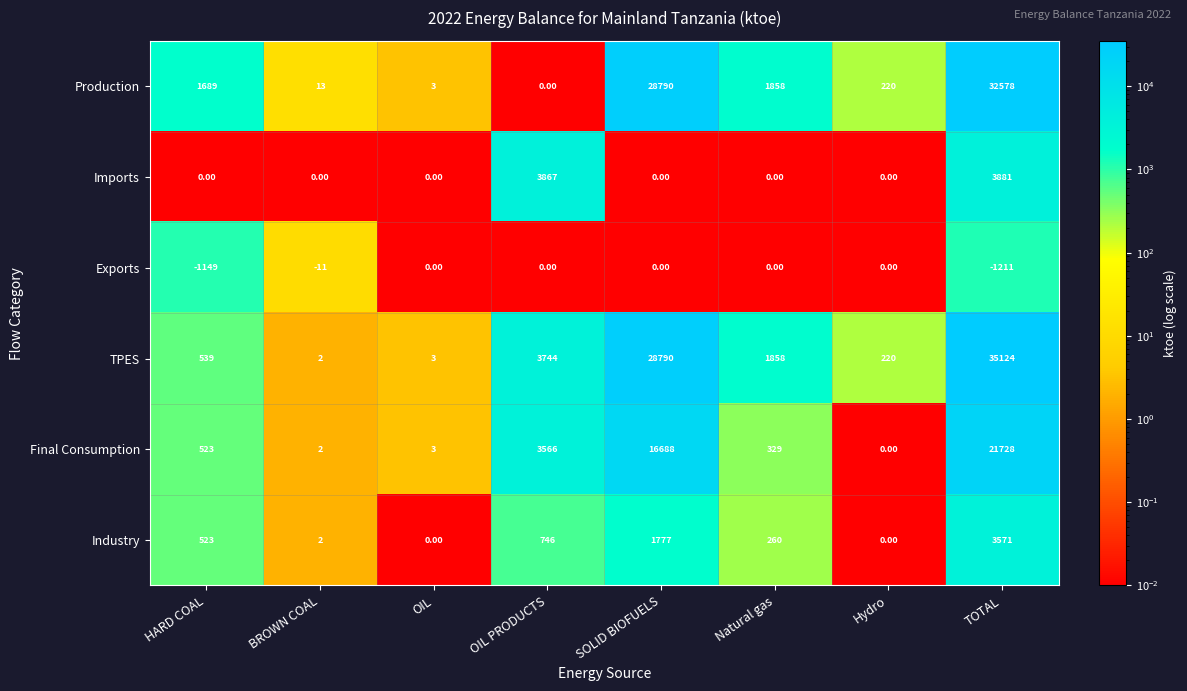

At which category is the sum across all series the highest?

TOTAL